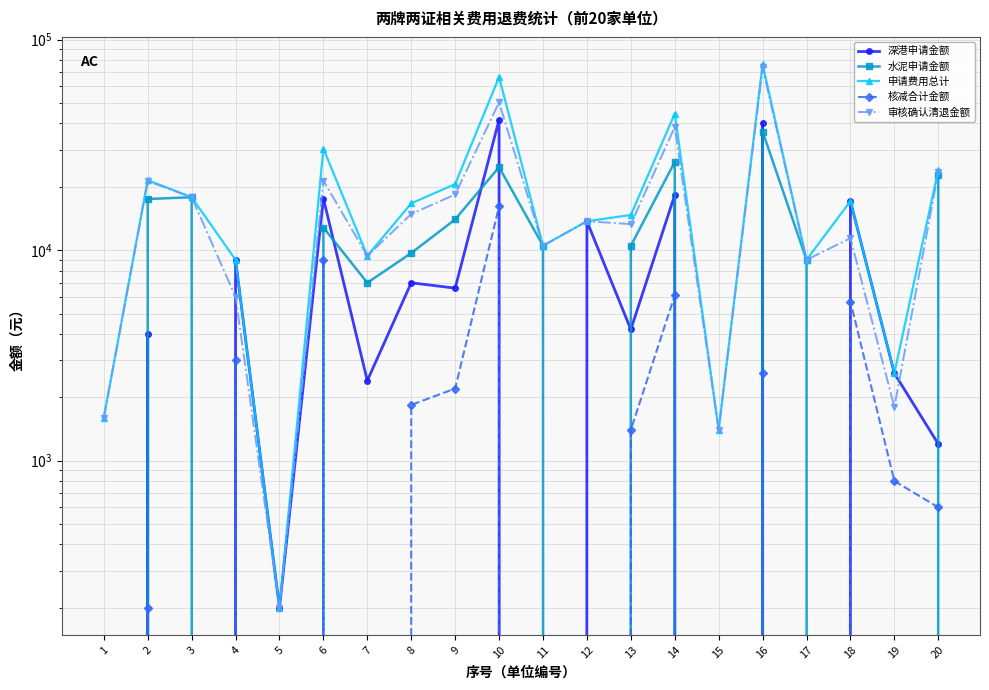

What value does the 申请费用总计 series have at 12?

13724.0